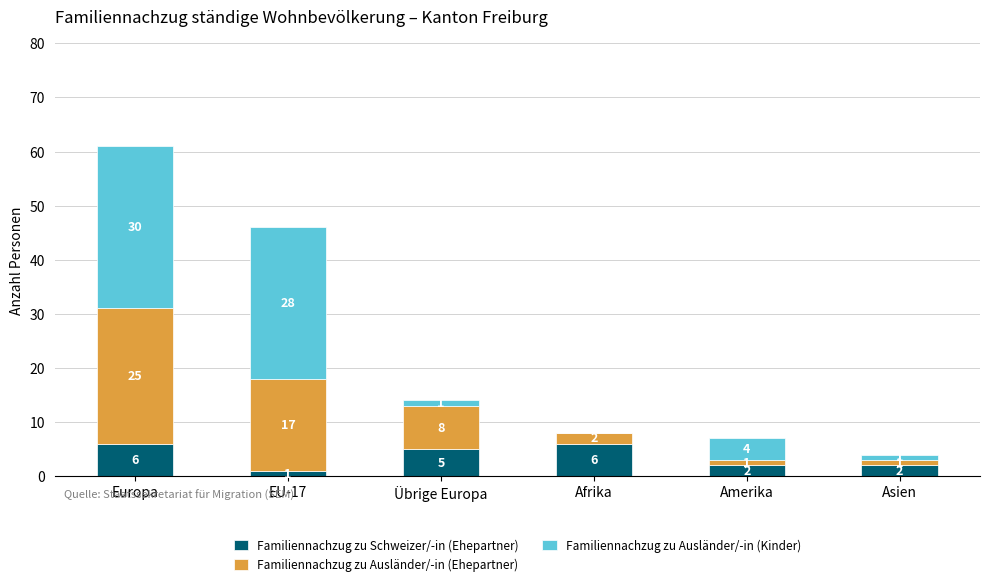

What is the sum of all Familiennachzug zu Schweizer/-in (Ehepartner) values?

22